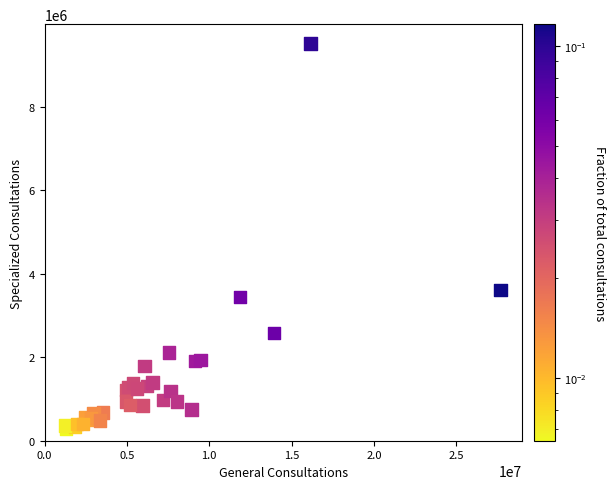

What Y value in the scatter plot is closest to 4903854?

3607460